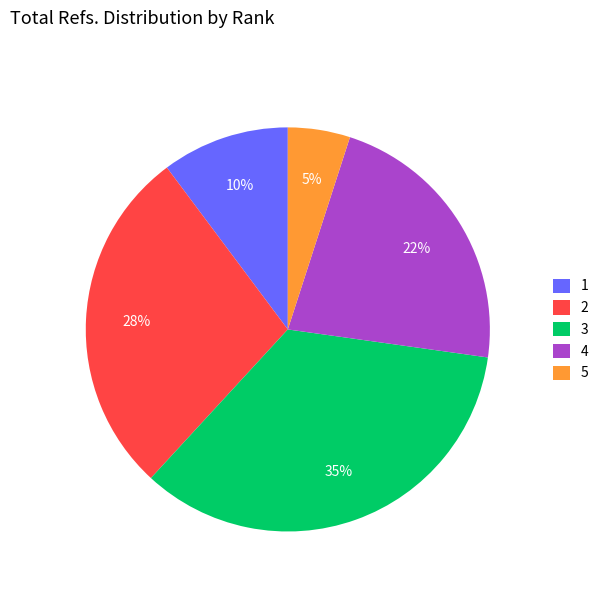

What is the smallest slice in the pie chart?

5